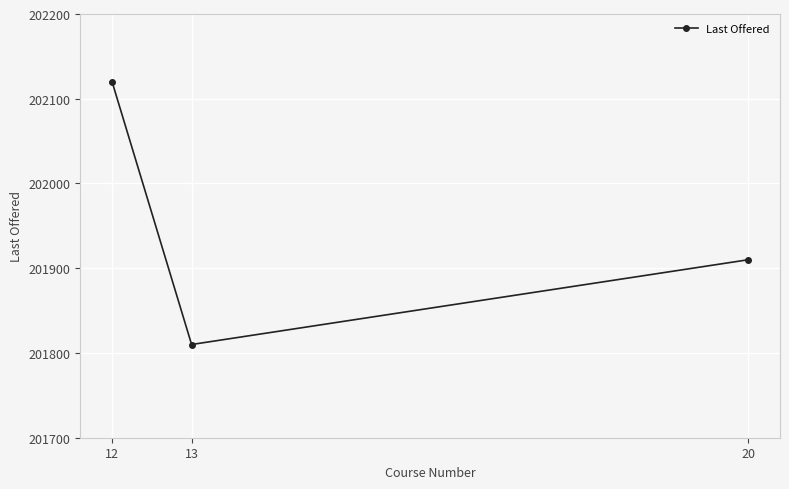

Is it true that the value at 13 is 286232?

False